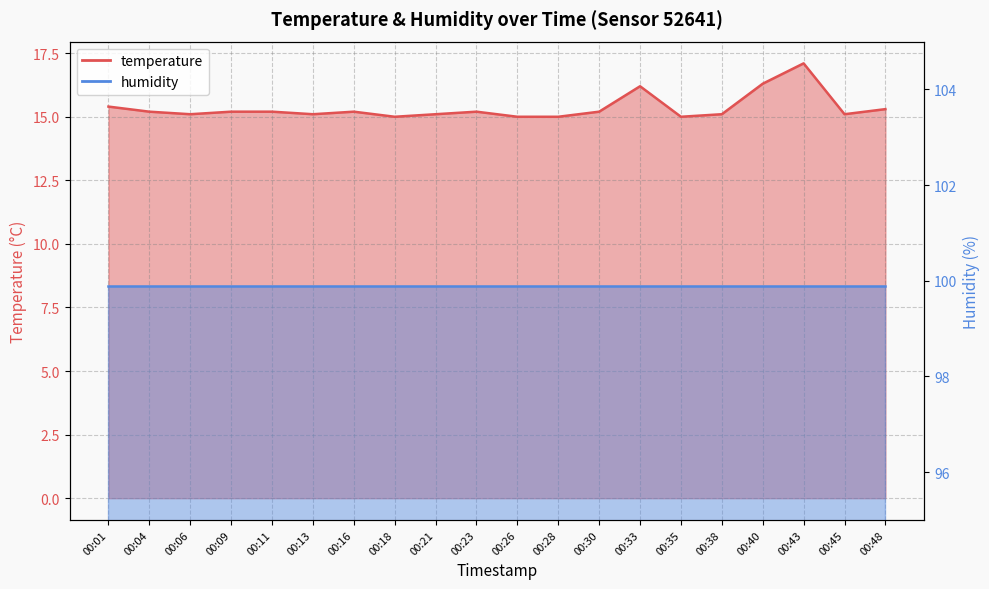

Which label corresponds to the smallest value in the chart?

00:18